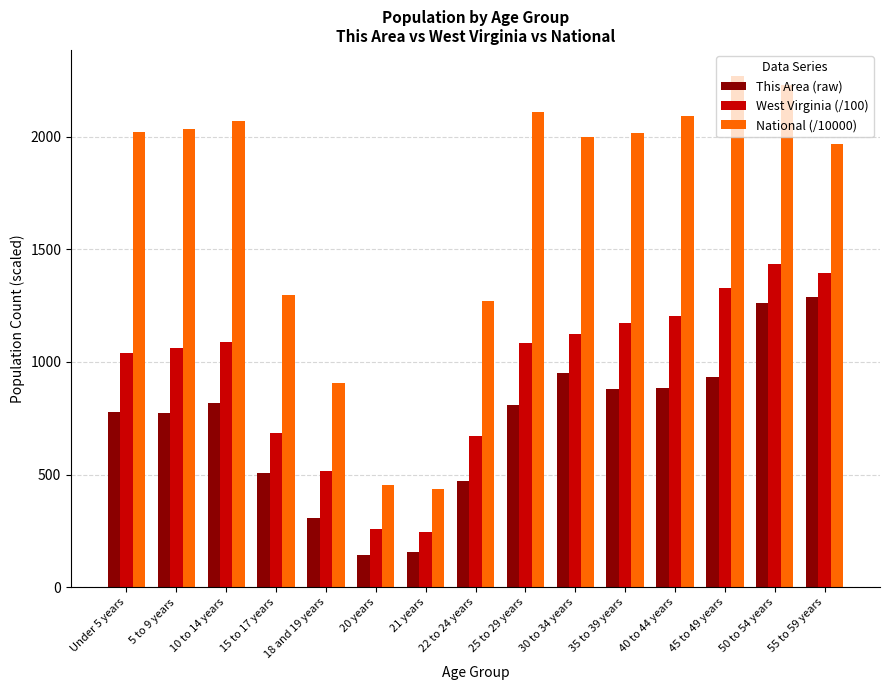

What is the difference between the maximum and minimum values in the This Area (raw) series?

1145.0